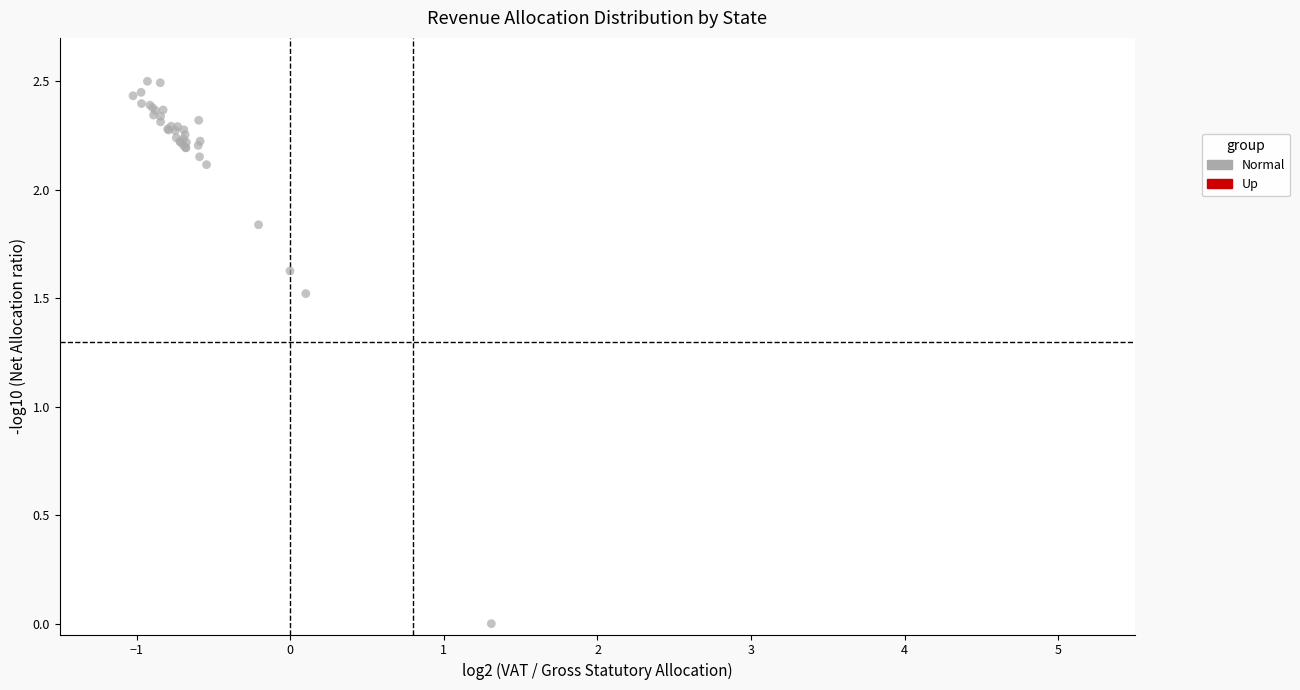

What Y value in the scatter plot is closest to 1?

1.5